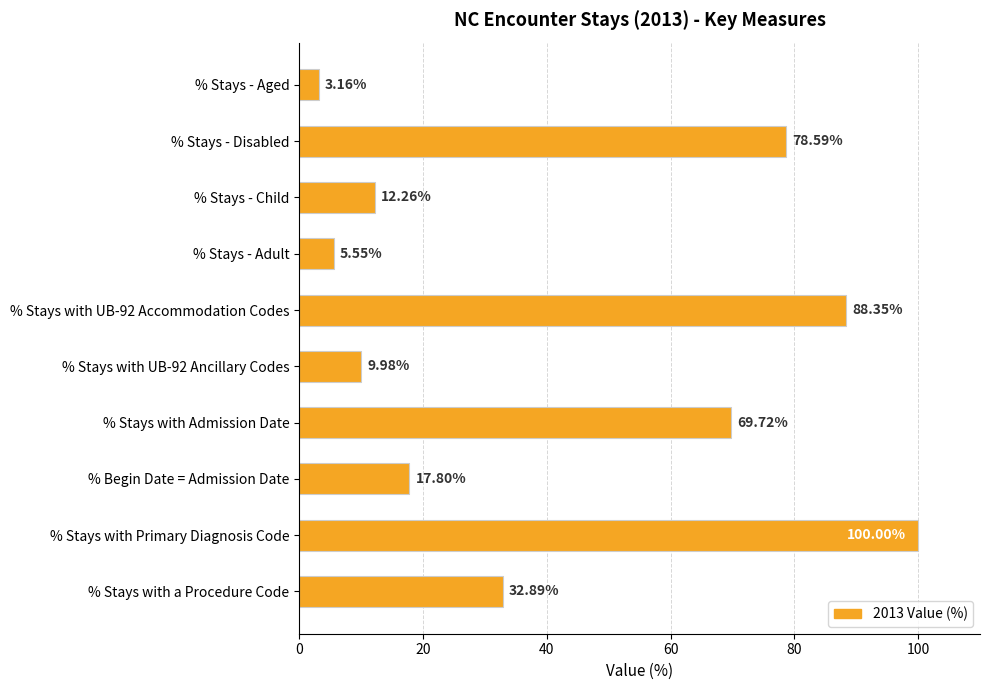

Which category has the lowest value across all series?

% Stays - Aged